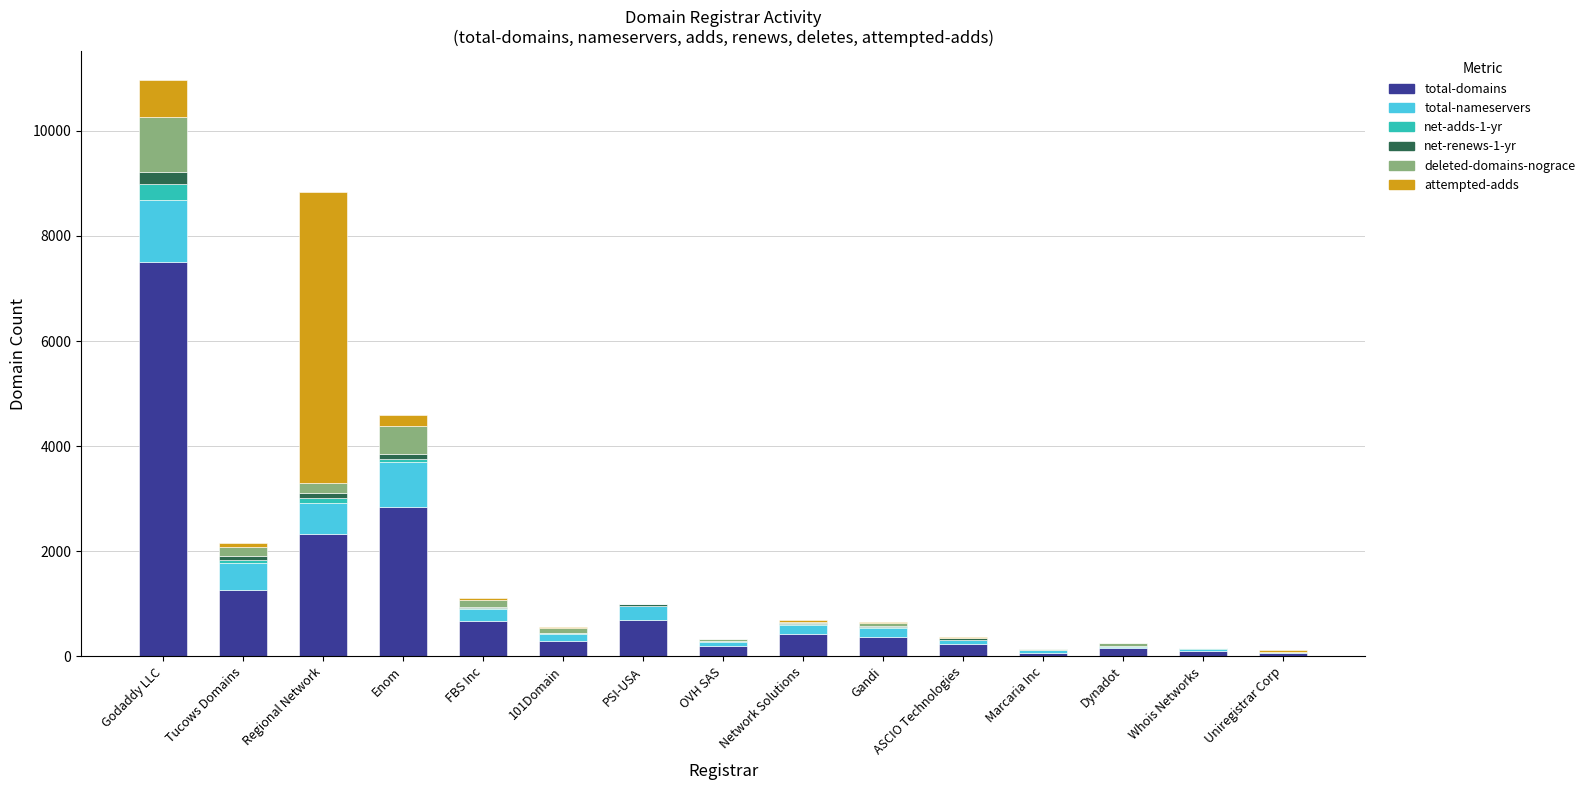

At which category is the sum across all series the highest?

Godaddy LLC